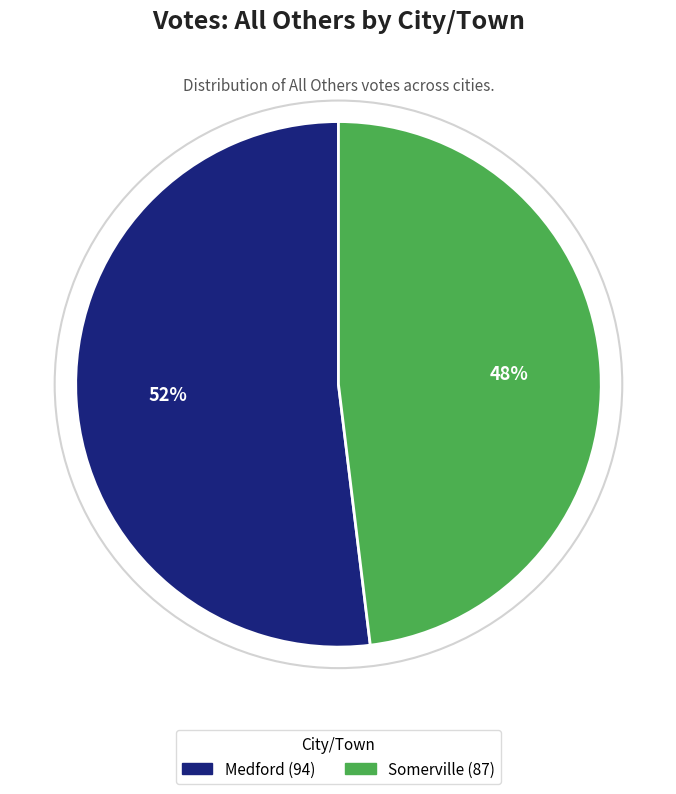

Do Somerville and Medford together represent more than half of the pie?

Yes